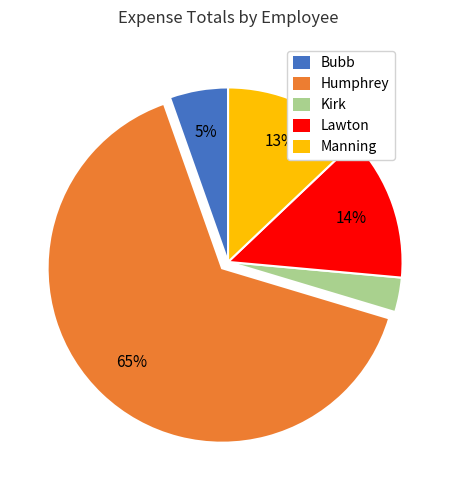

To the nearest percent, what is the difference between the largest and smallest slice percentages?

62%